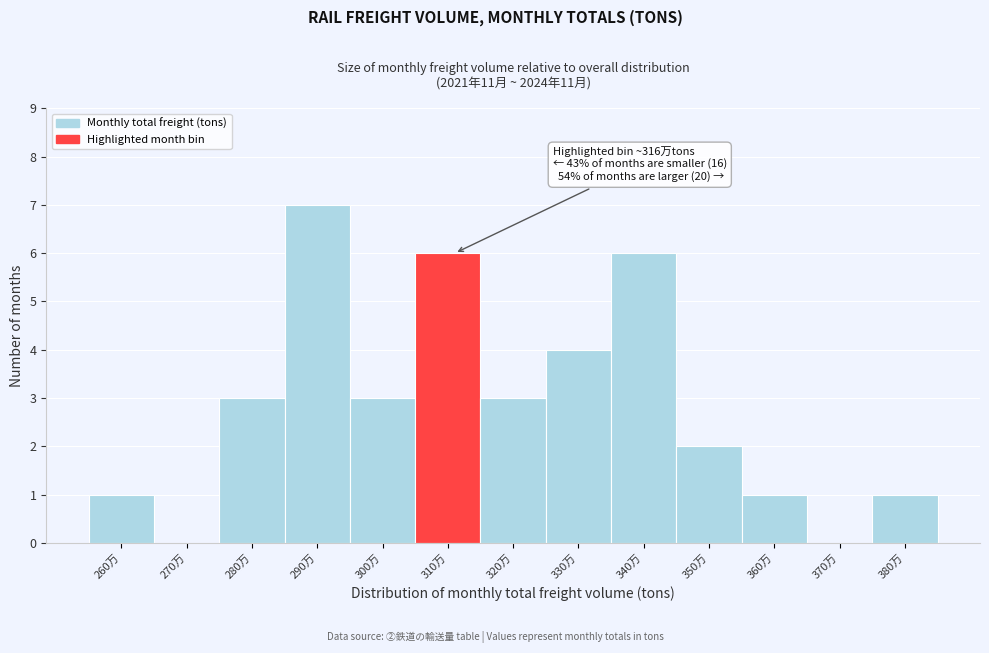

Reading left to right, extract all data points from this chart.

260万=1	270万=0	280万=3	290万=7	300万=3	310万=6	320万=3	330万=4	340万=6	350万=2	360万=1	370万=0	380万=1